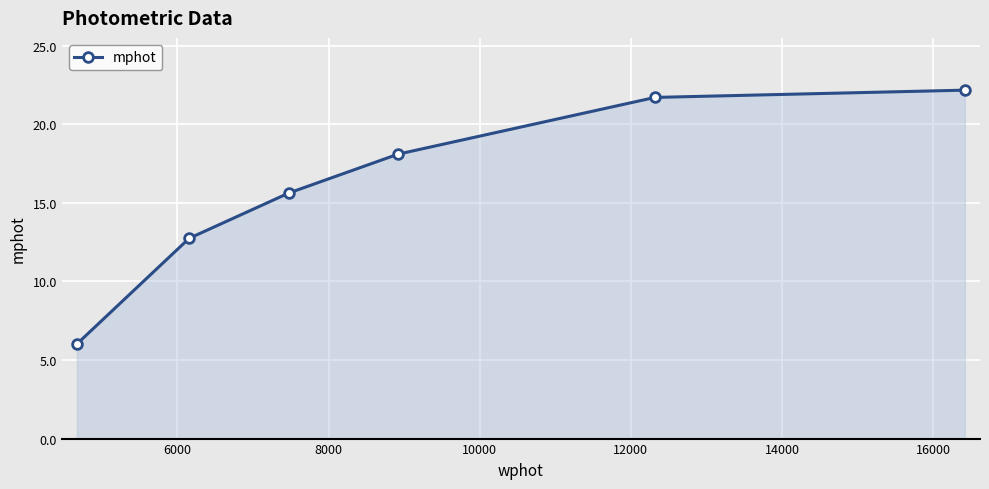

True or false: there are more than 0 points higher than both neighbors.

False